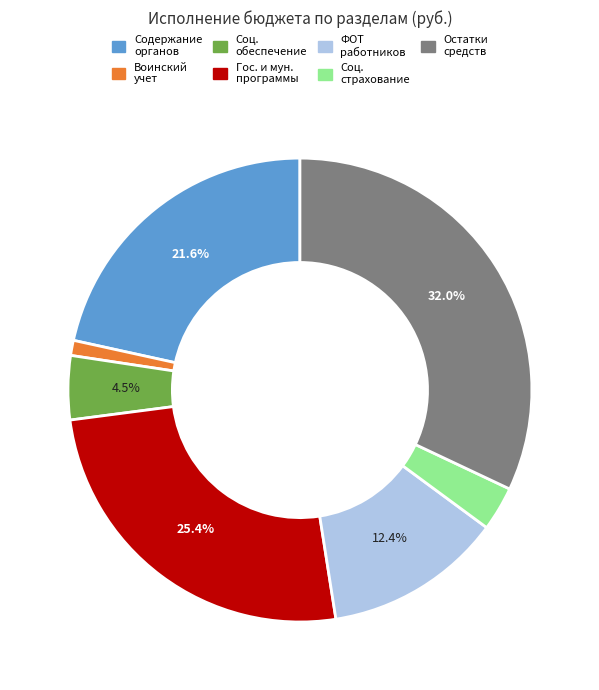

Does any single category account for the majority?

No